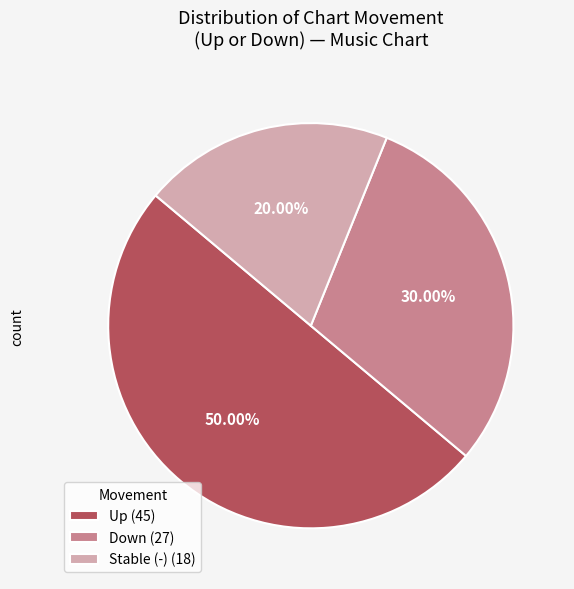

Combined, do Up (45) and Stable (-) (18) account for over 50%?

Yes